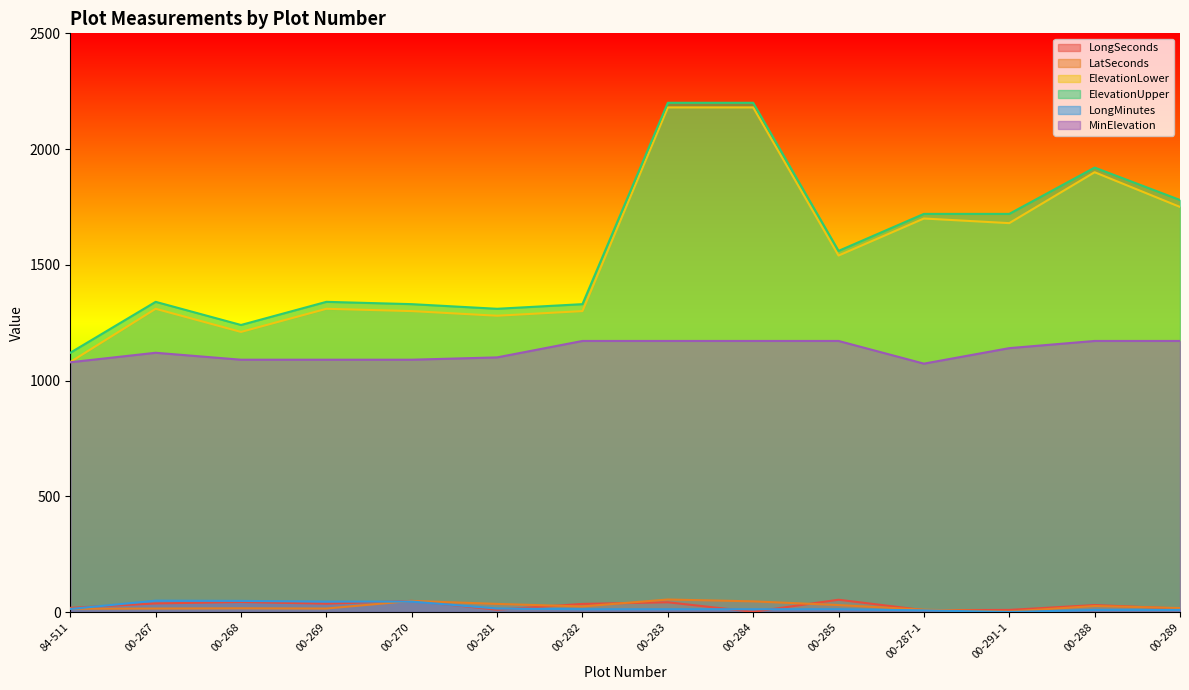

At which label is LongMinutes closest to 24?

00-281